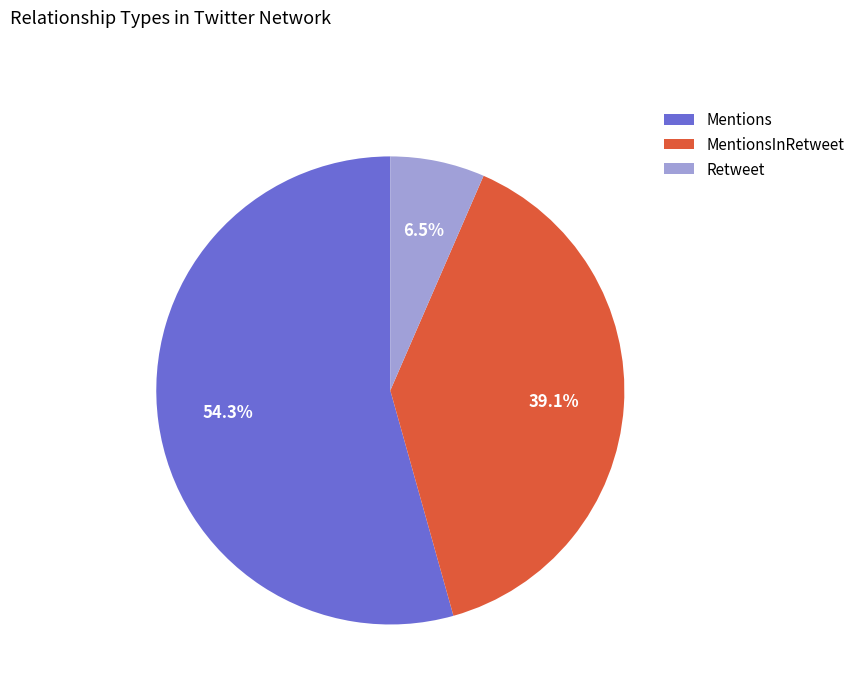

Is there a majority slice in this chart?

Yes